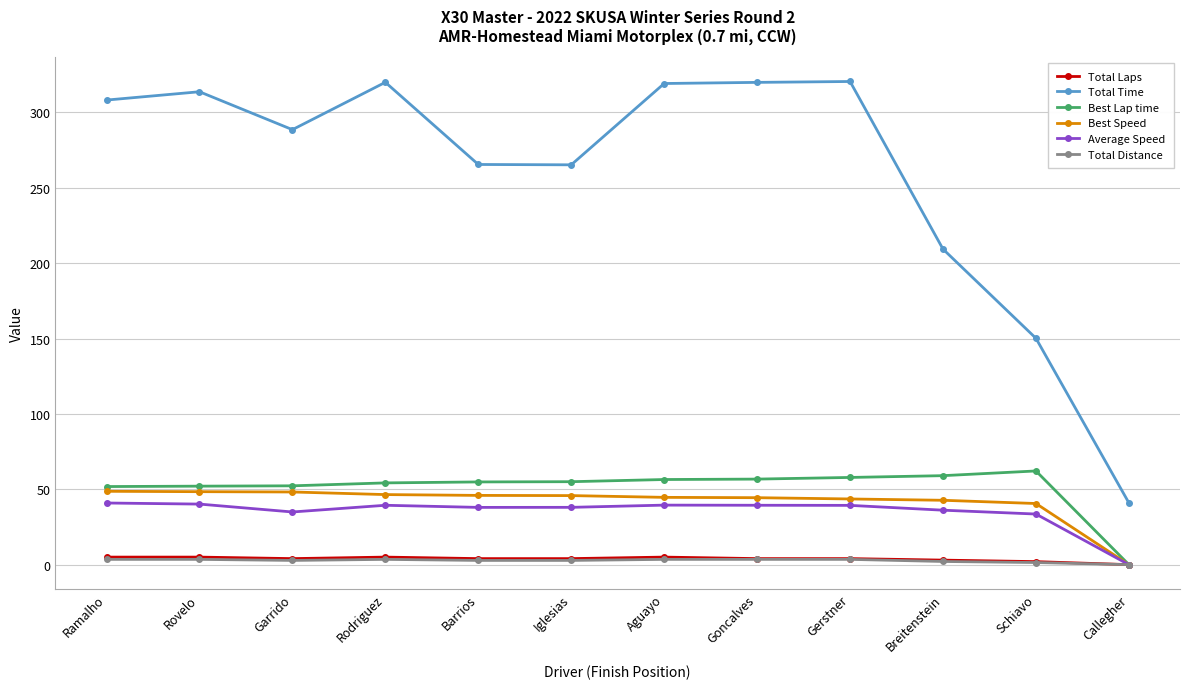

What is the minimum value for Total Time?

41.0